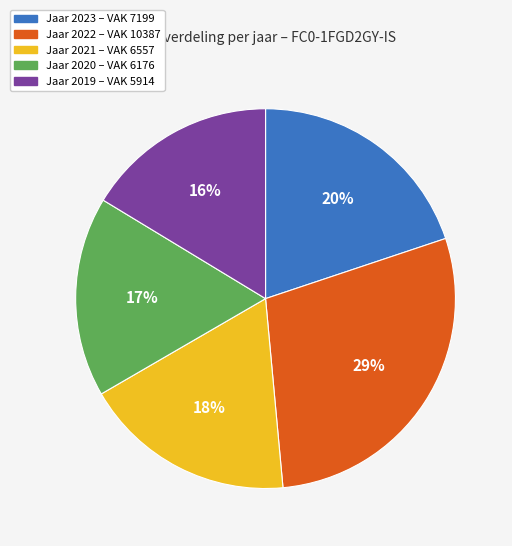

To the nearest percent, what is the average slice percentage?

20%